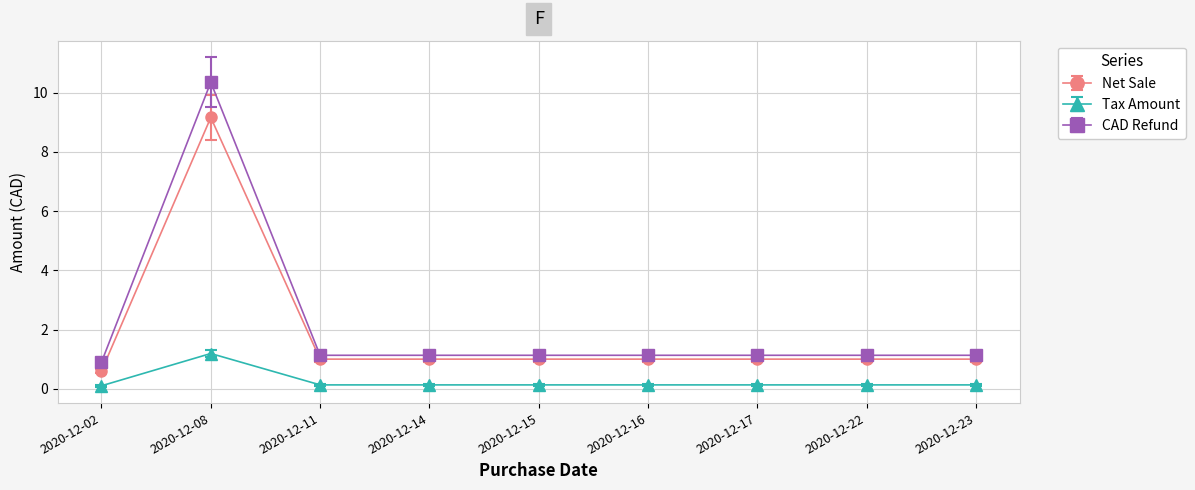

True or false: Tax Amount has more than 0 interior local peaks.

True